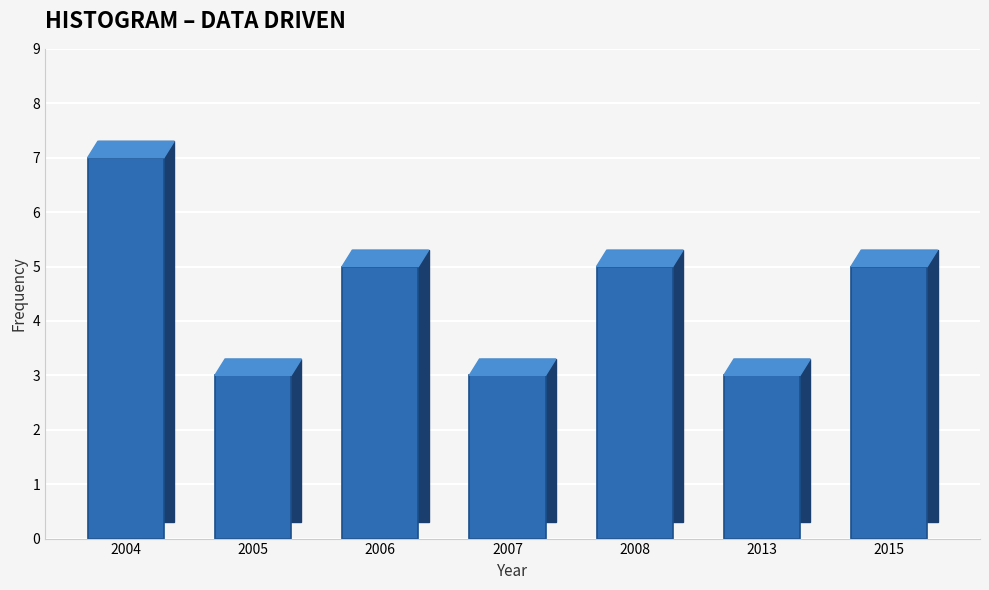

Reading left to right, list all the values displayed in this chart.

2004=7	2005=3	2006=5	2007=3	2008=5	2013=3	2015=5